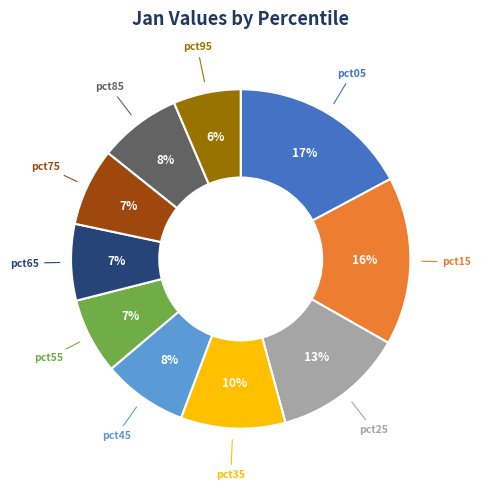

Does any single category account for the majority?

No